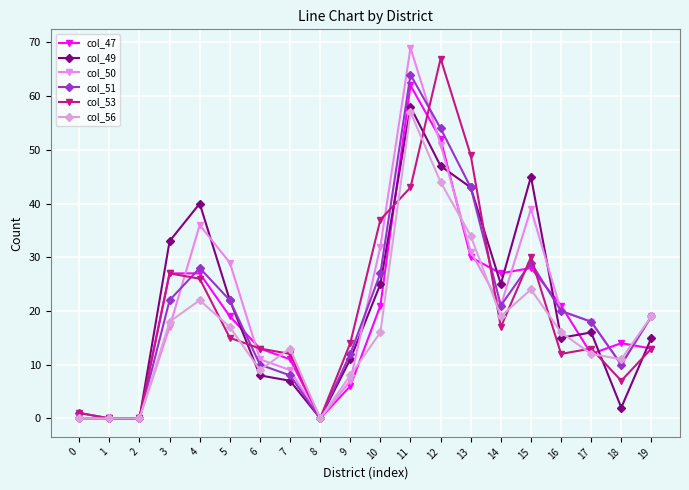

What is the difference between the col_49 values at 11 and 2?

58